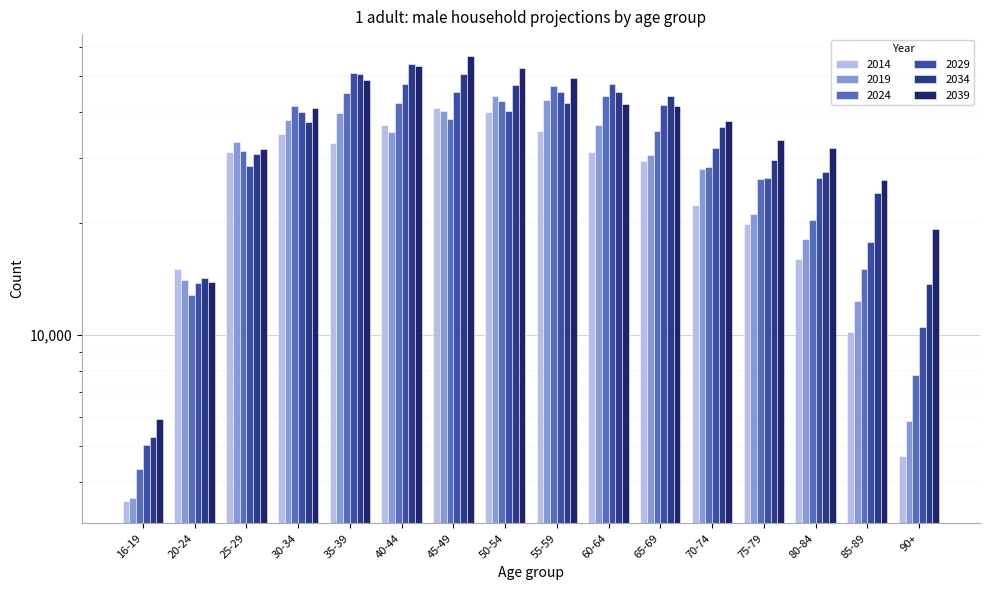

What position from the right is 70-74?

5